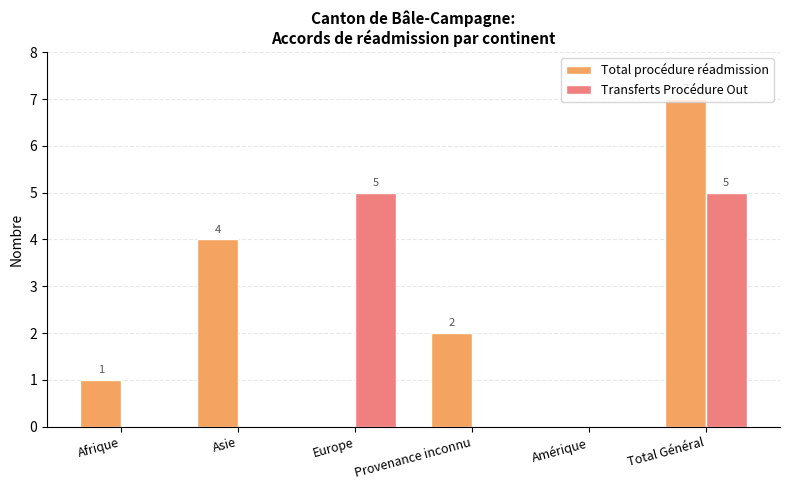

What is the sum of all Total procédure réadmission values?

14